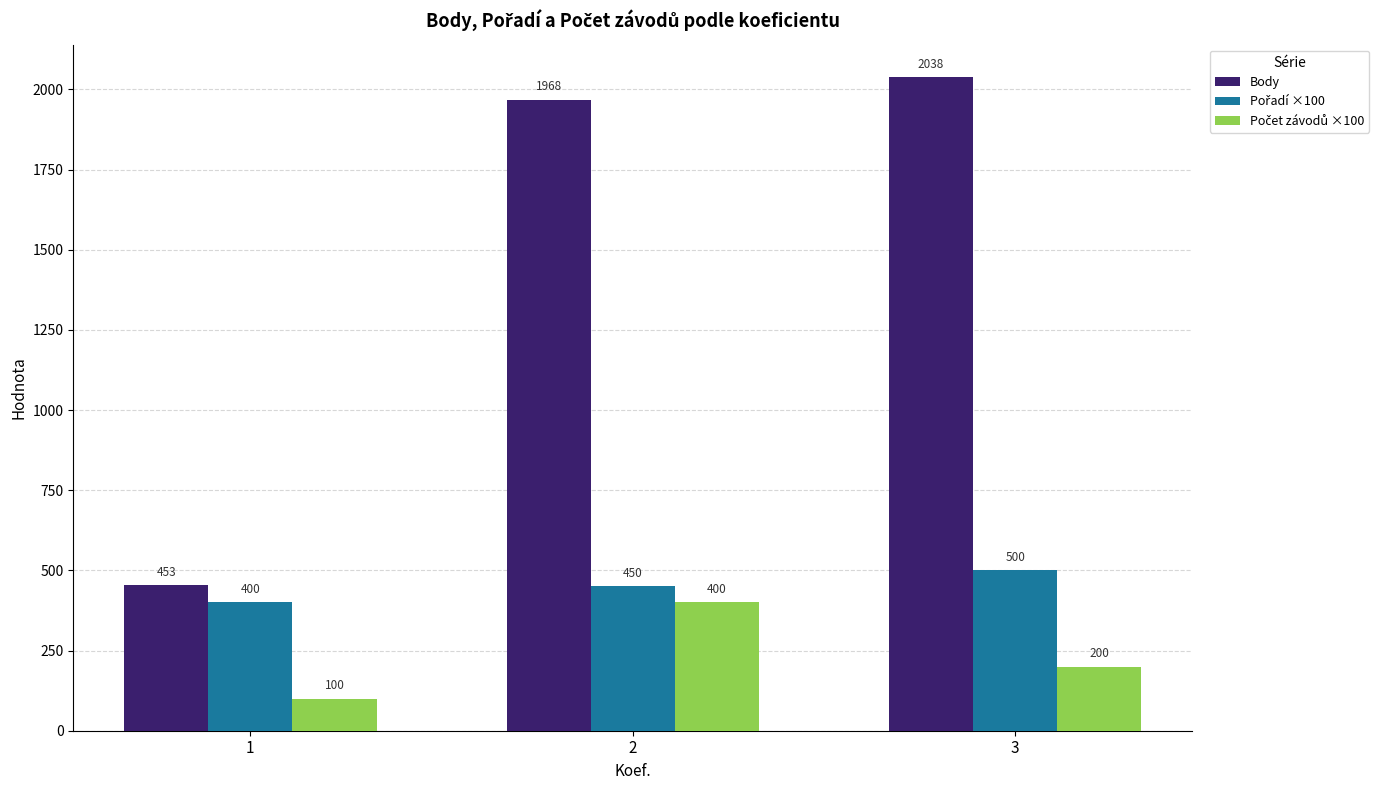

At how many categories does at least one series exceed 1622?

2